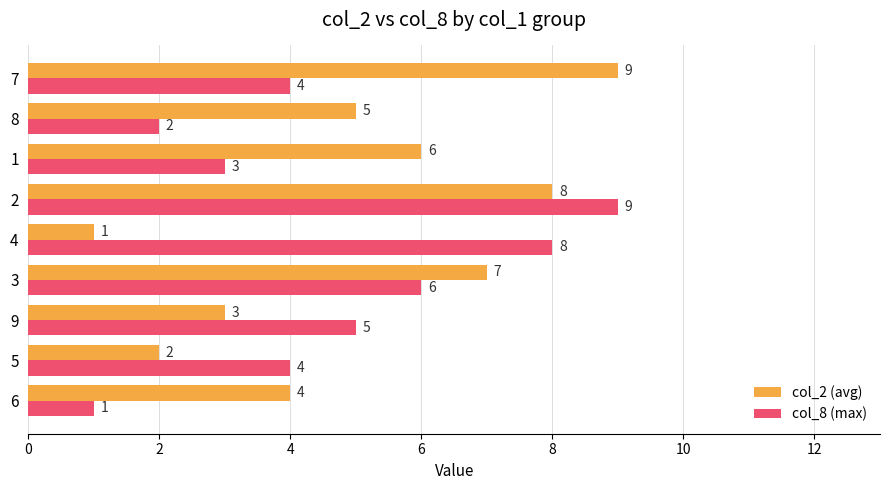

At which label does col_2 (avg) reach its minimum?

4